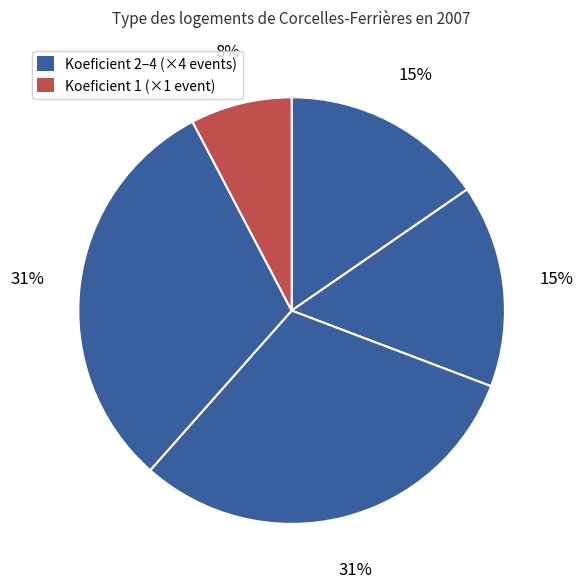

Count the number of slices in the pie.

5